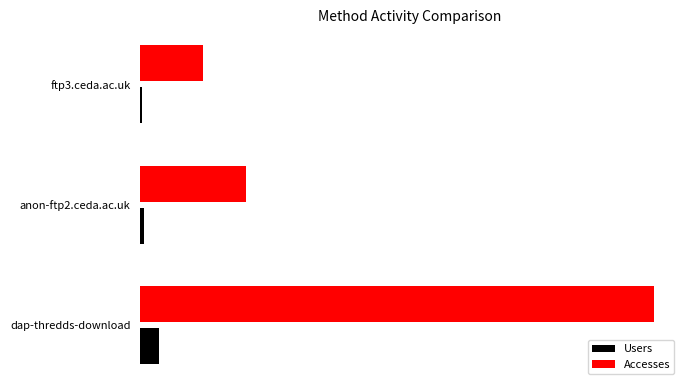

What is the value of the Accesses bar at the 1st from the left?

247